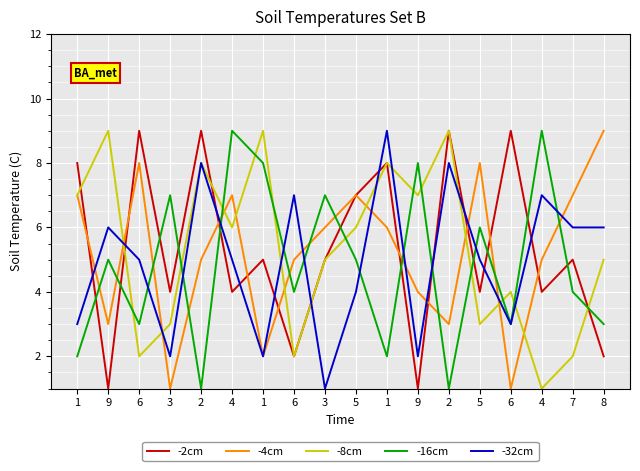

What are all the series names shown in the legend?

-2cm, -4cm, -8cm, -16cm, -32cm